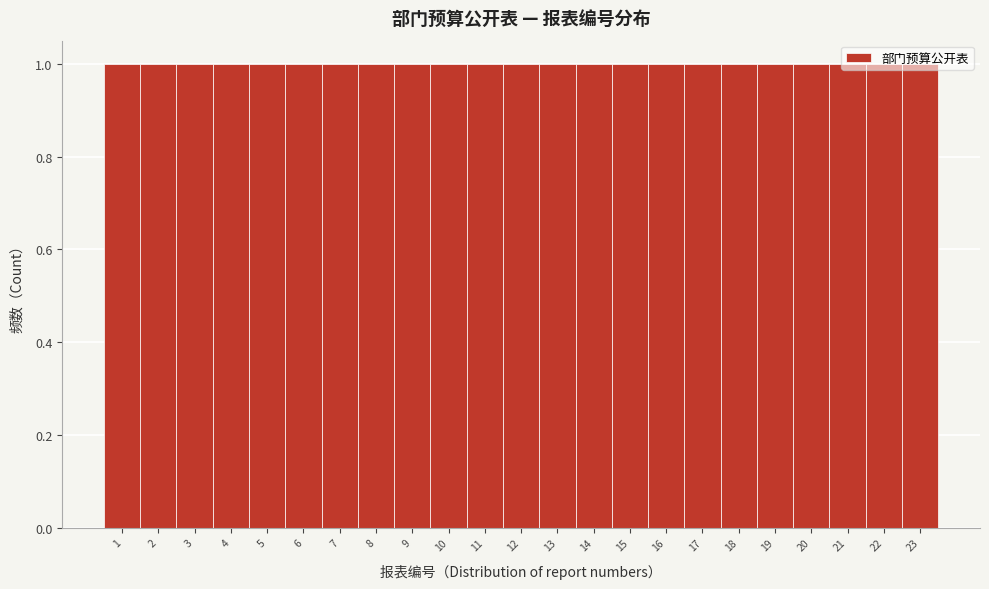

Reading left to right, list every bar in this chart as the range it spans on the x-axis followed by its height. The values are not printed on the chart, so give them approximately, as read against the axis.

0.5 to 1.5: 1
1.5 to 2.5: 1
2.5 to 3.5: 1
3.5 to 4.5: 1
4.5 to 5.5: 1
5.5 to 6.5: 1
6.5 to 7.5: 1
7.5 to 8.5: 1
8.5 to 9.5: 1
9.5 to 10.5: 1
10.5 to 11.5: 1
11.5 to 12.5: 1
12.5 to 13.5: 1
13.5 to 14.5: 1
14.5 to 15.5: 1
15.5 to 16.5: 1
16.5 to 17.5: 1
17.5 to 18.5: 1
18.5 to 19.5: 1
19.5 to 20.5: 1
20.5 to 21.5: 1
21.5 to 22.5: 1
22.5 to 23.5: 1